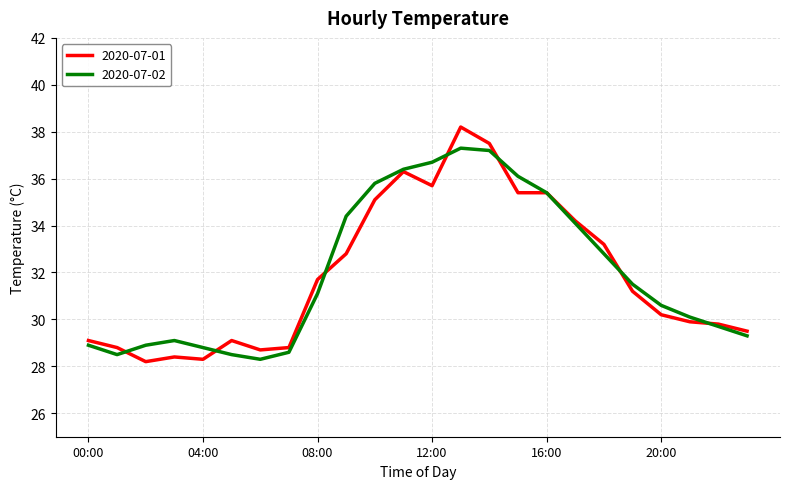

List the series in order of their peak value, highest first.

2020-07-01, 2020-07-02